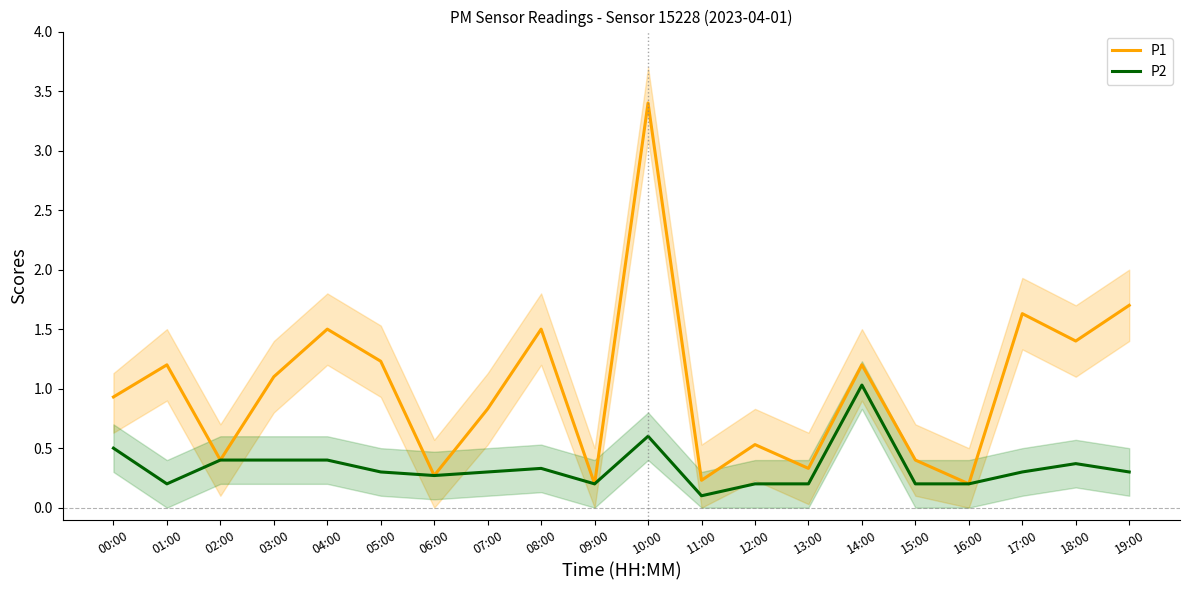

What are all the series names shown in the legend?

P1, P2